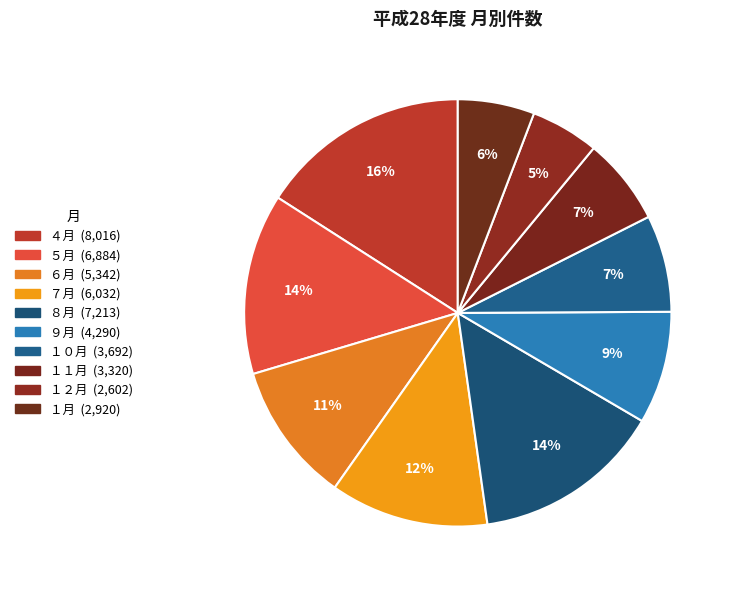

What percentage is the １２月 slice, to the nearest percent?

5%